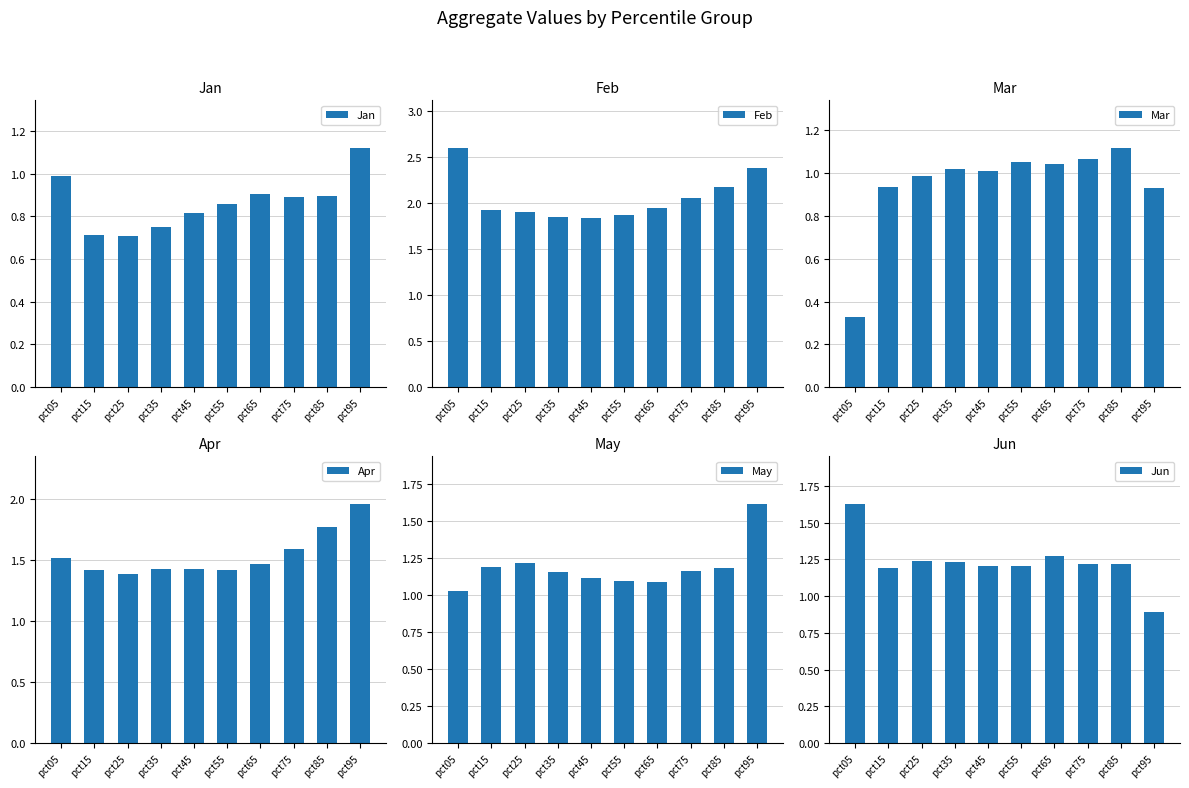

Is the value of May at pct75 greater than the value of Apr at pct65?

No